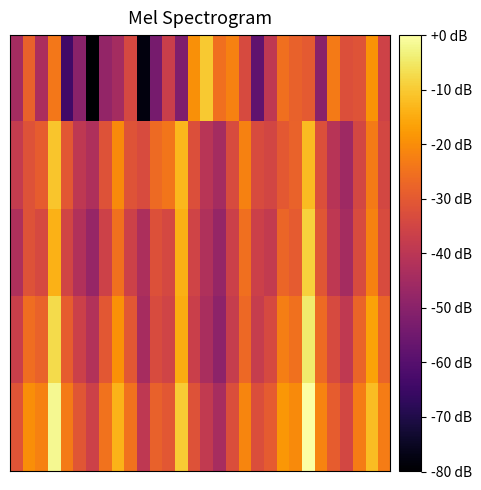

Which category has the highest value across all series?

23